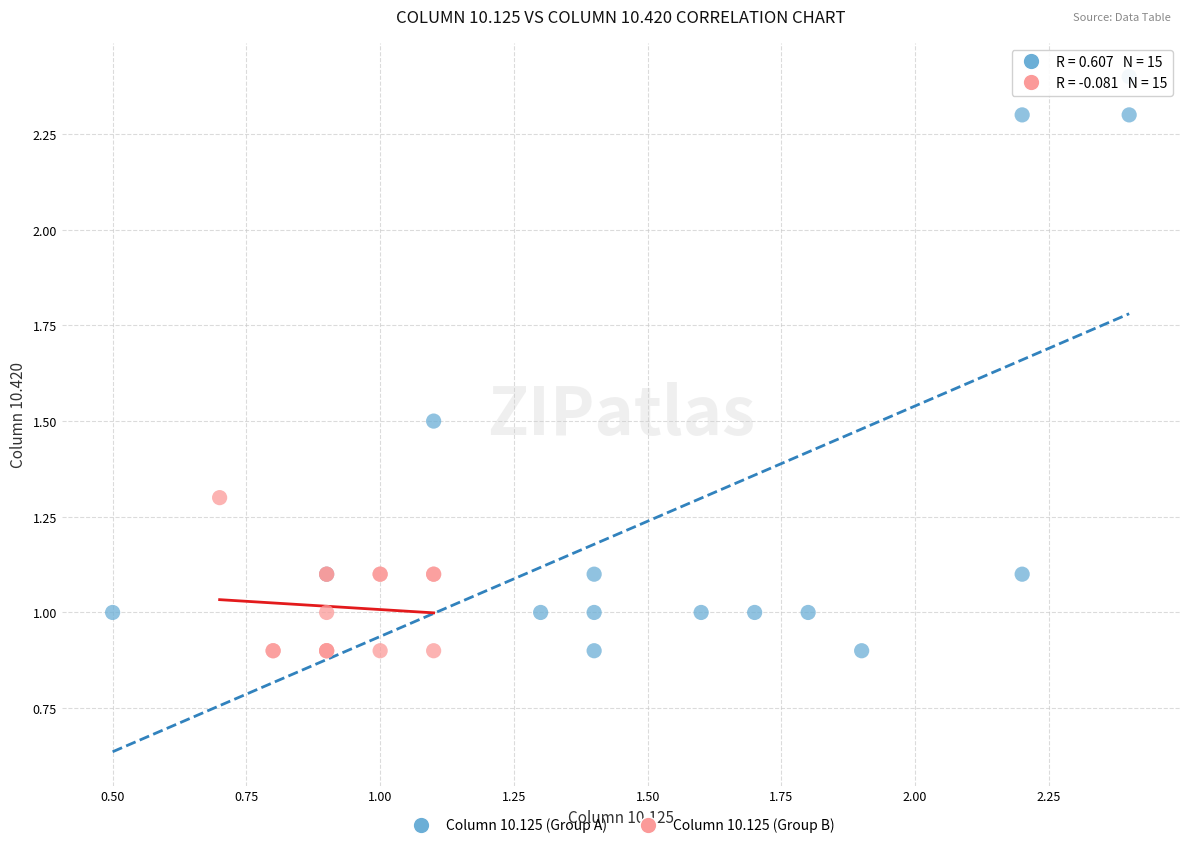

Which series reaches the maximum Y coordinate?

Column 10.125 (Group A)